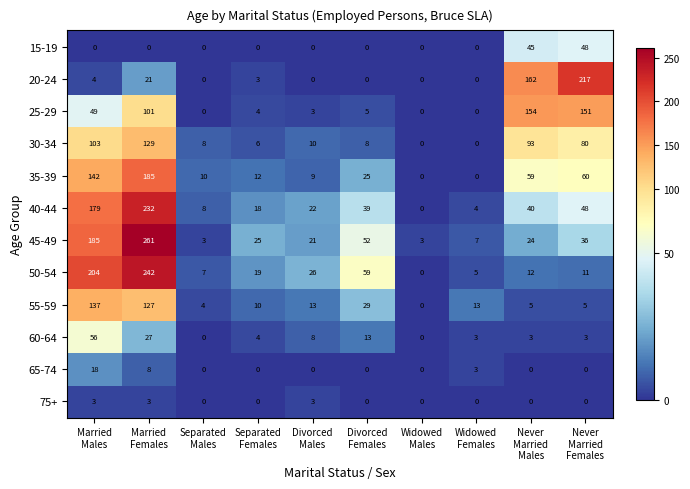

How many values in the 25-29 series are below 5?

5